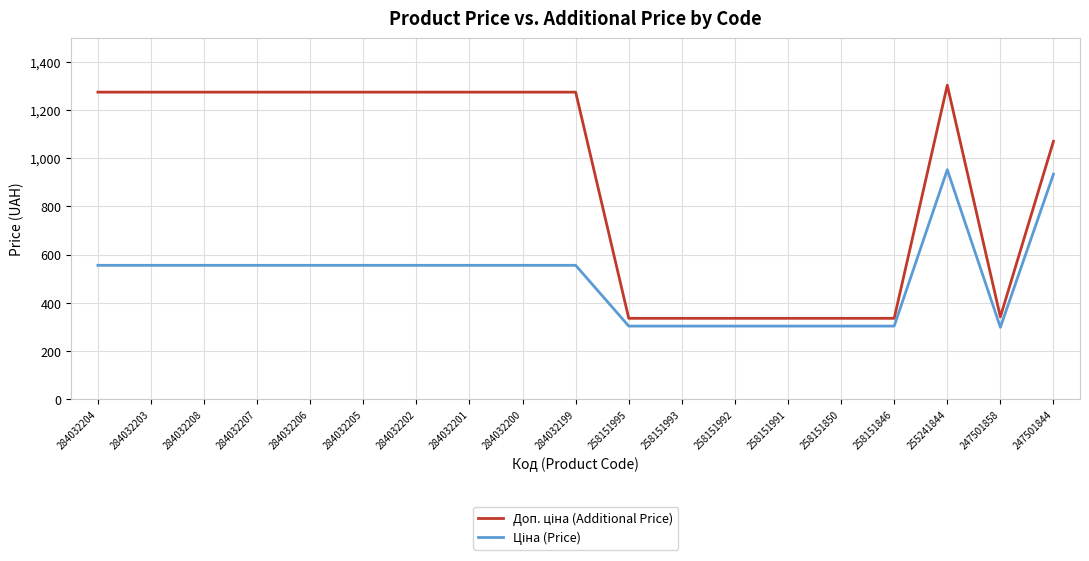

At which category is the sum across all series the highest?

255241844